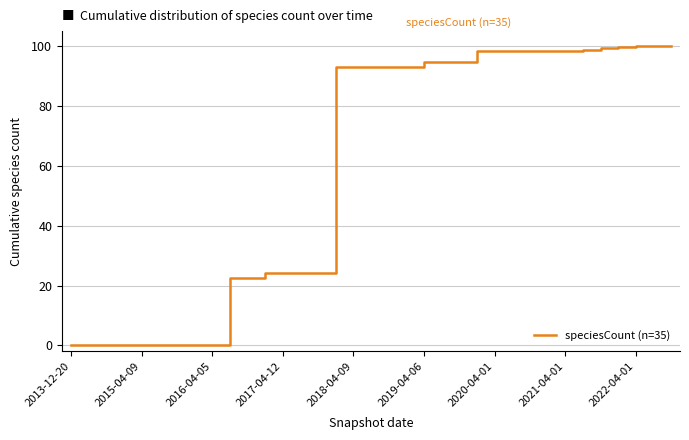

What is the maximum value shown in the chart?

100.0